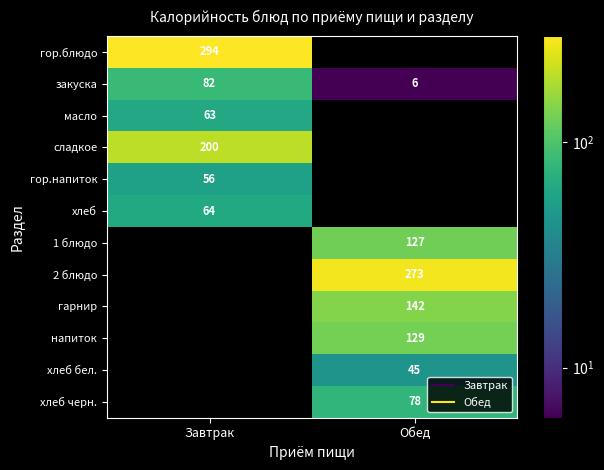

Between Завтрак and Обед, which series saw the biggest shift?

закуска